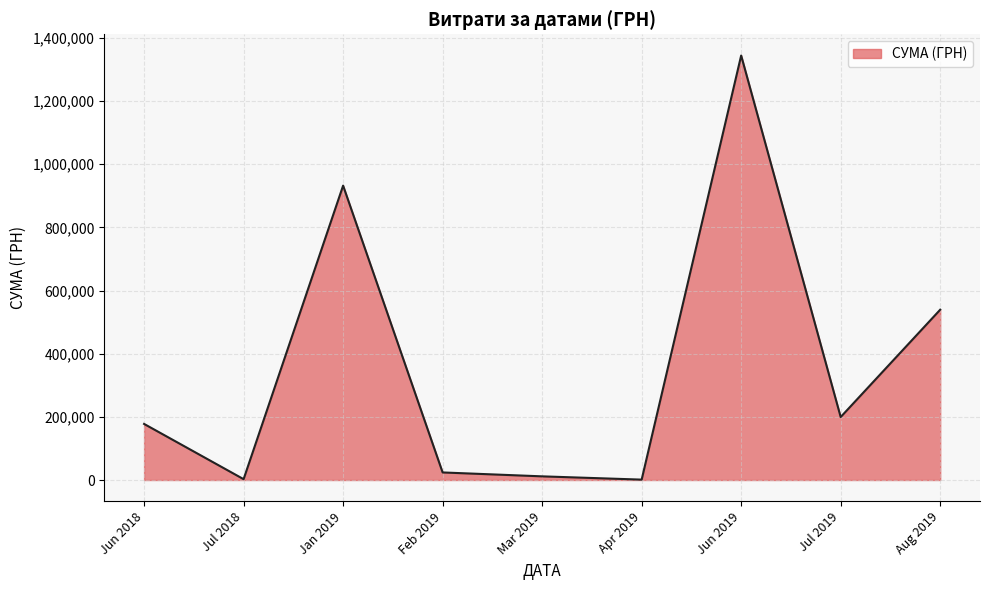

Approximately how many times larger is the value at Jan 2019 compared to Jun 2019?

0.7